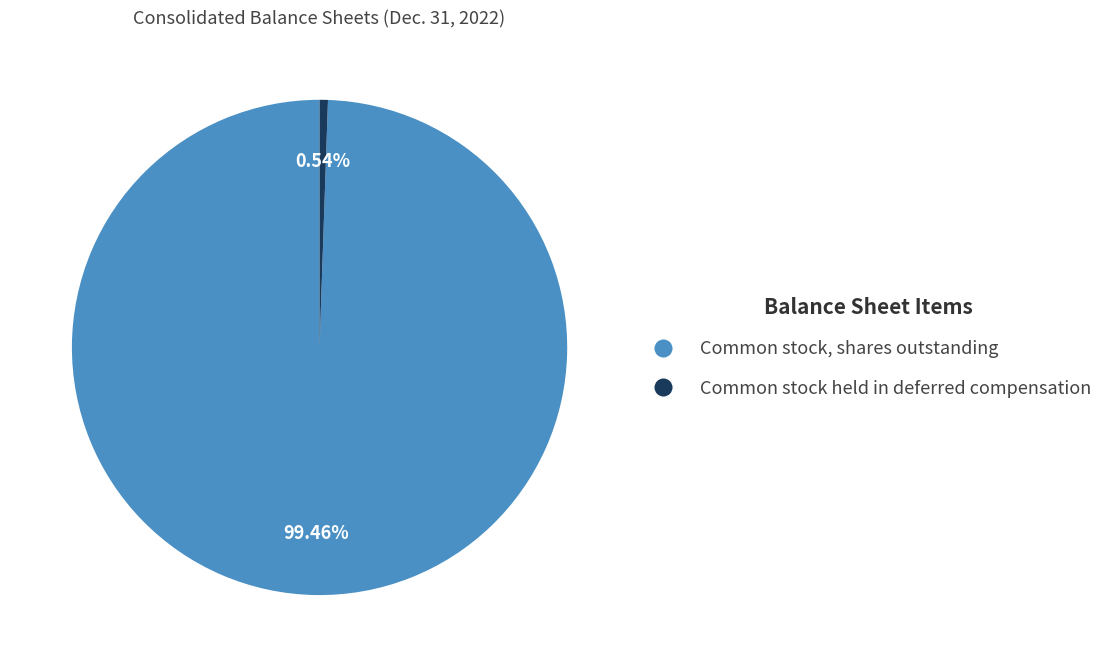

Does Common stock, shares outstanding account for over 50% of the chart?

Yes